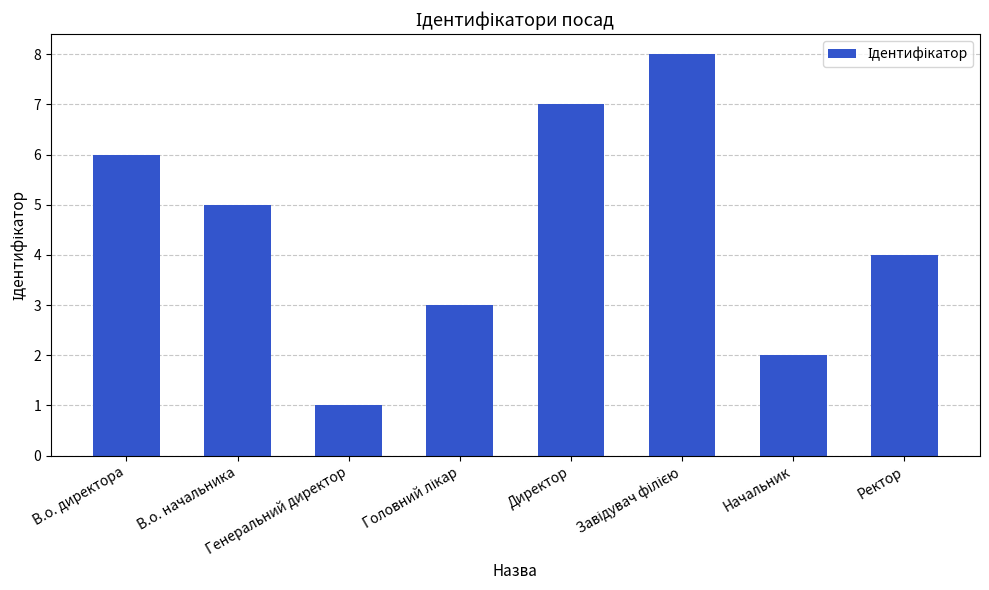

Where does the data first go above 5?

В.о. директора